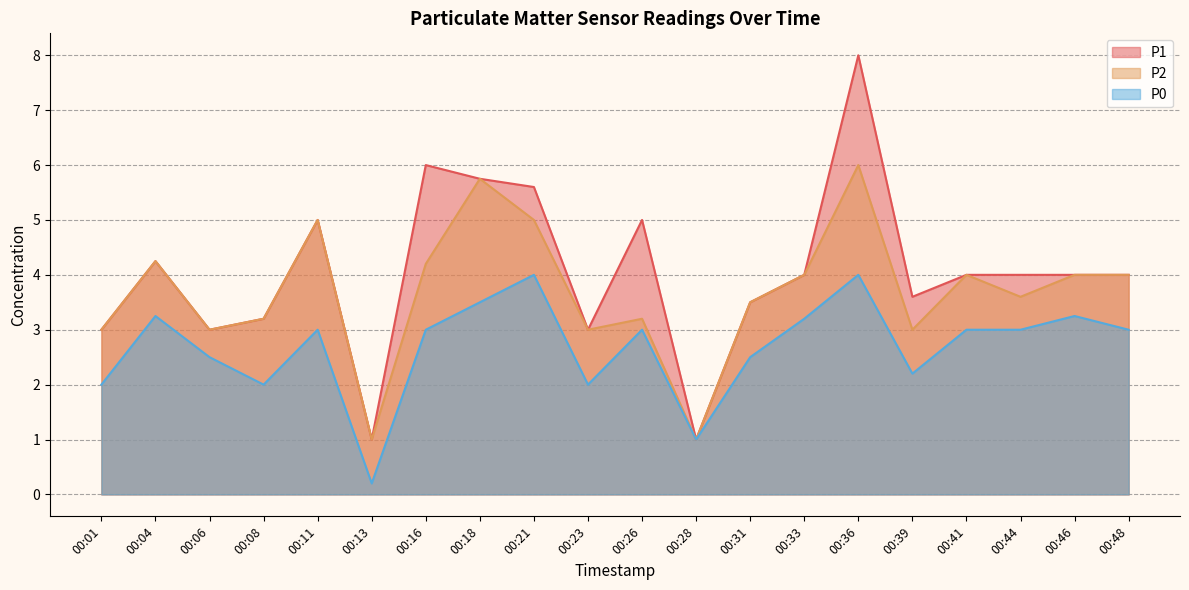

What are all the series names shown in the legend?

P1, P2, P0